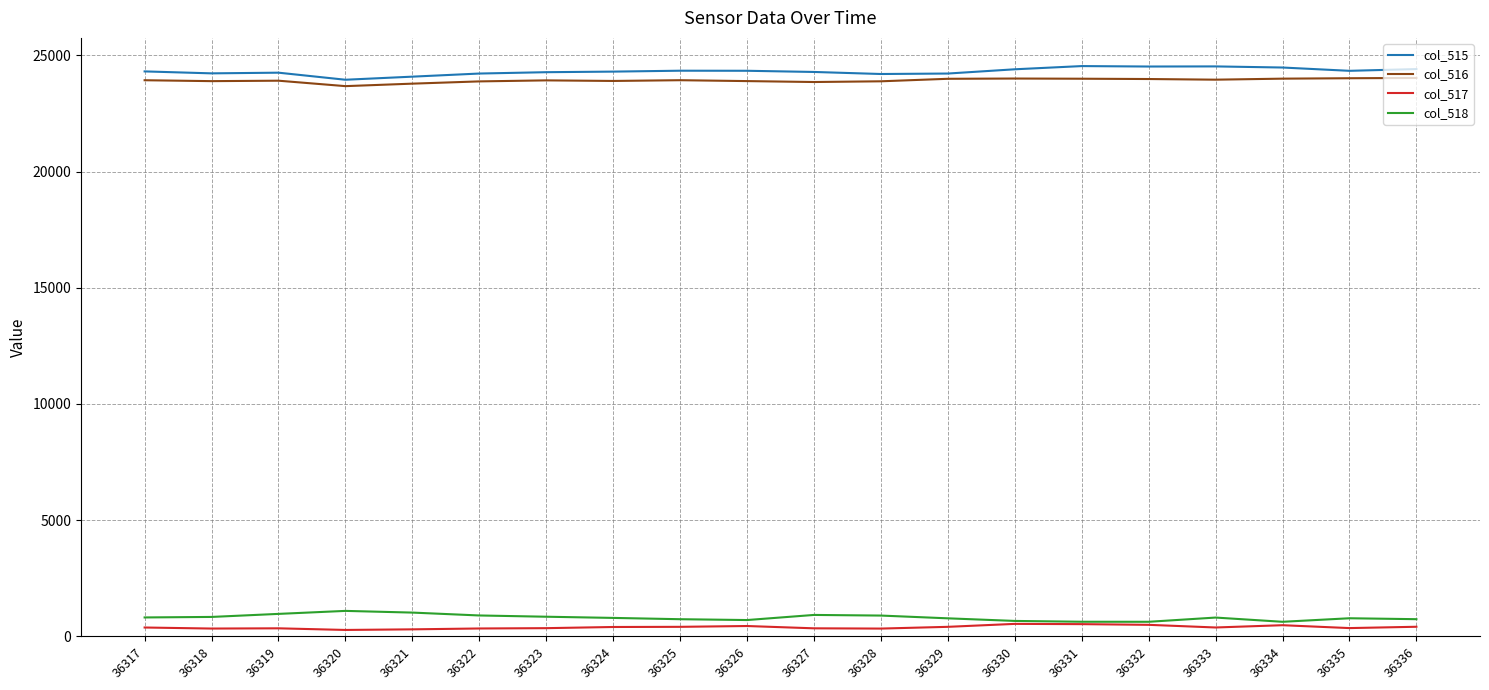

What is the sum of all col_515 values?

486247